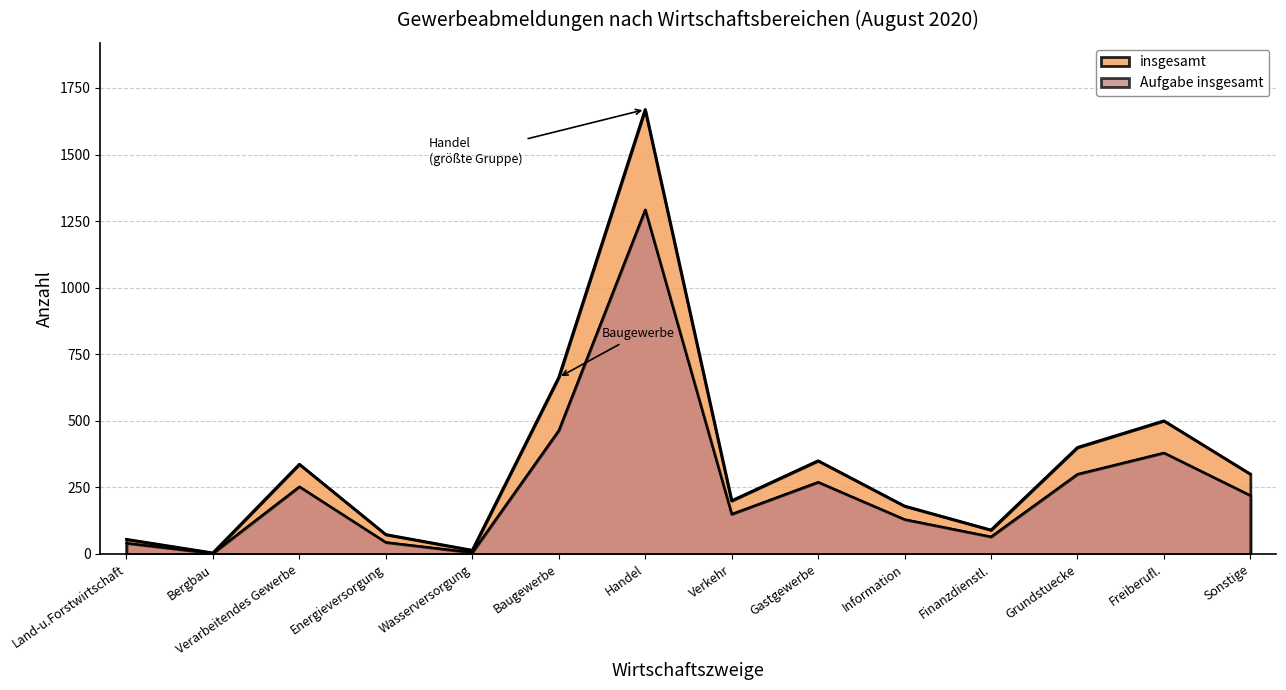

Which series has the largest total across all categories?

insgesamt